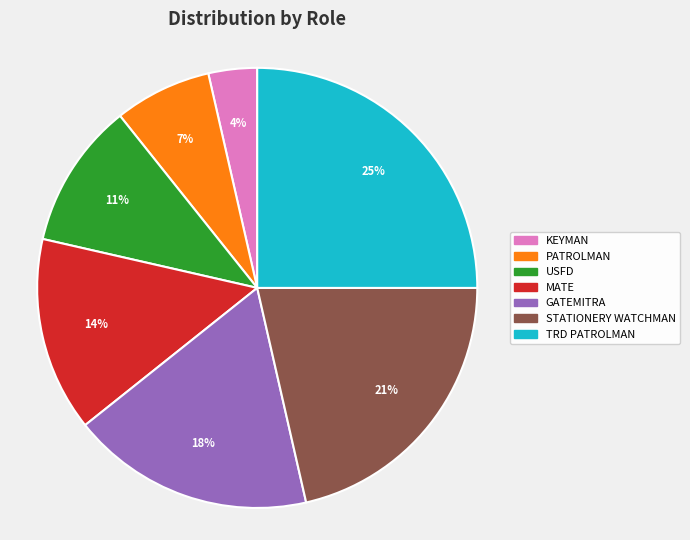

Is the sum of TRD PATROLMAN and KEYMAN greater than half?

No